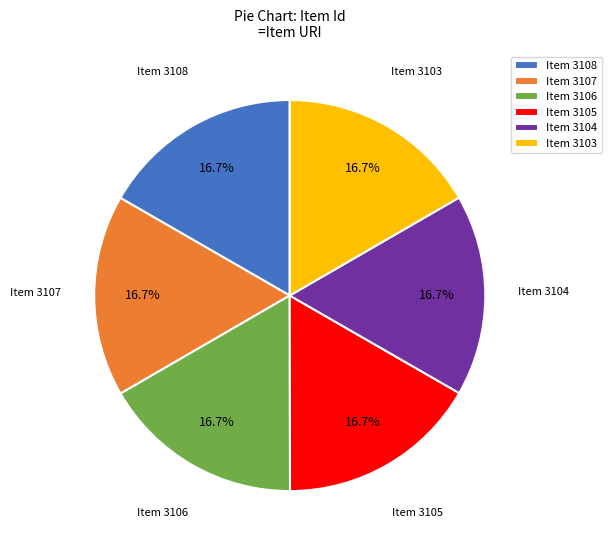

How much of the chart is everything except Item 3105?

83.3%